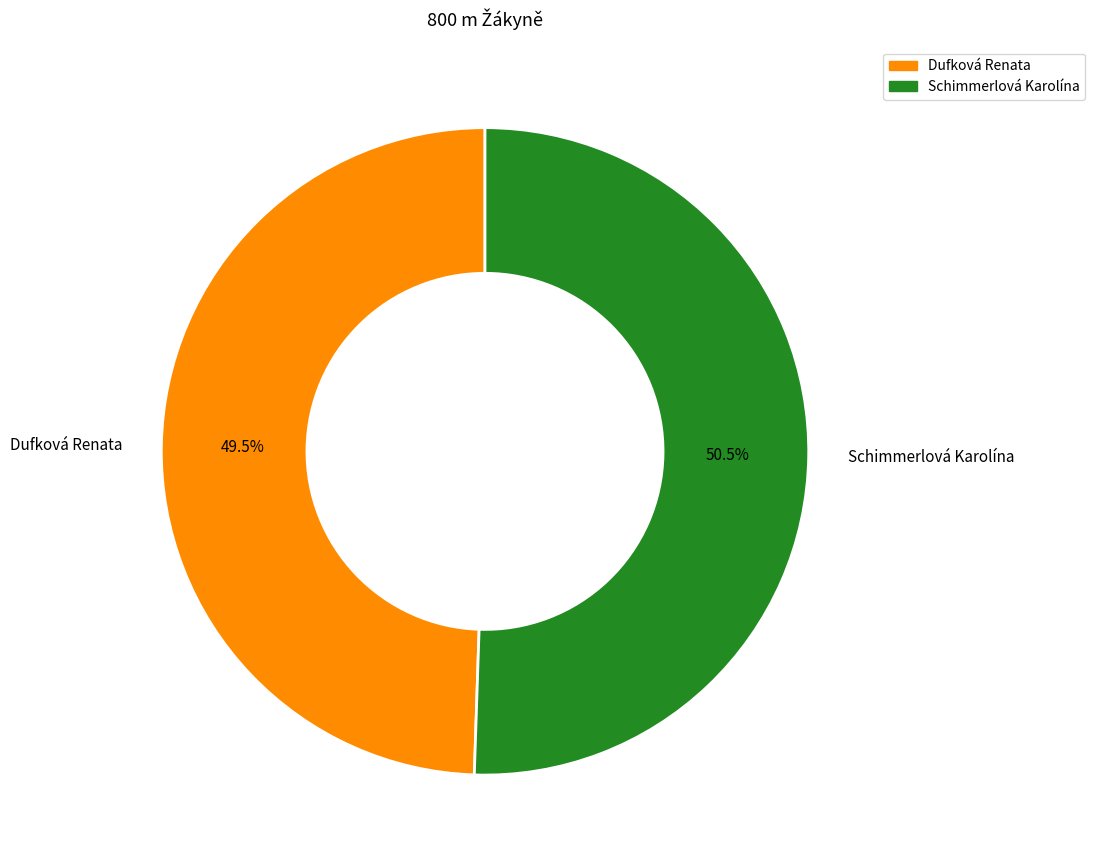

What is the smallest slice in the pie chart?

Dufková Renata